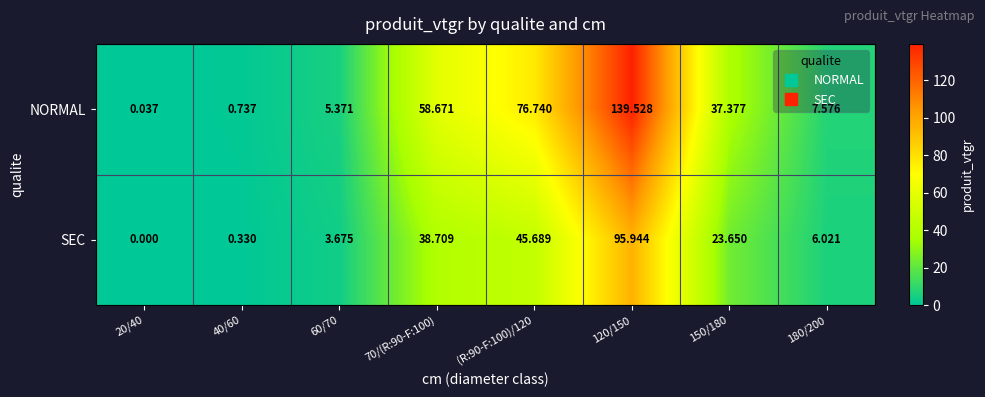

List the series in order of their peak value, highest first.

NORMAL, SEC